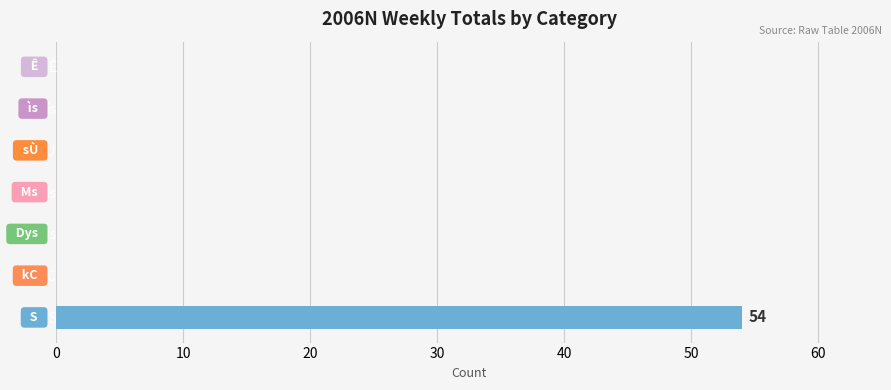

At which category does the chart reach its peak across all series?

S